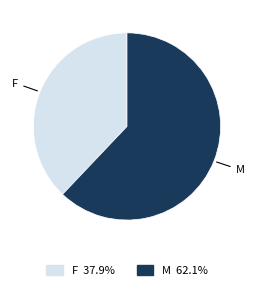

How many slices are in this pie chart?

2